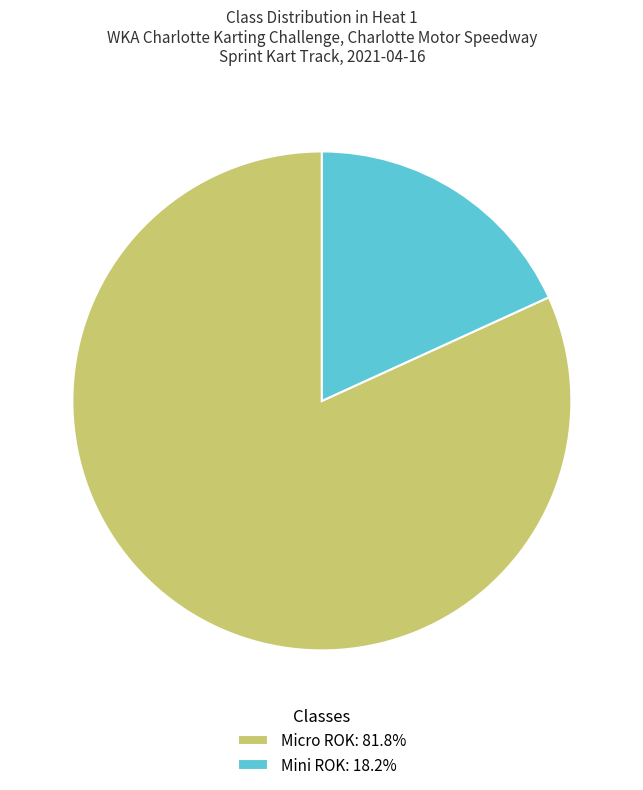

Which category has the smallest portion of the pie?

Mini ROK